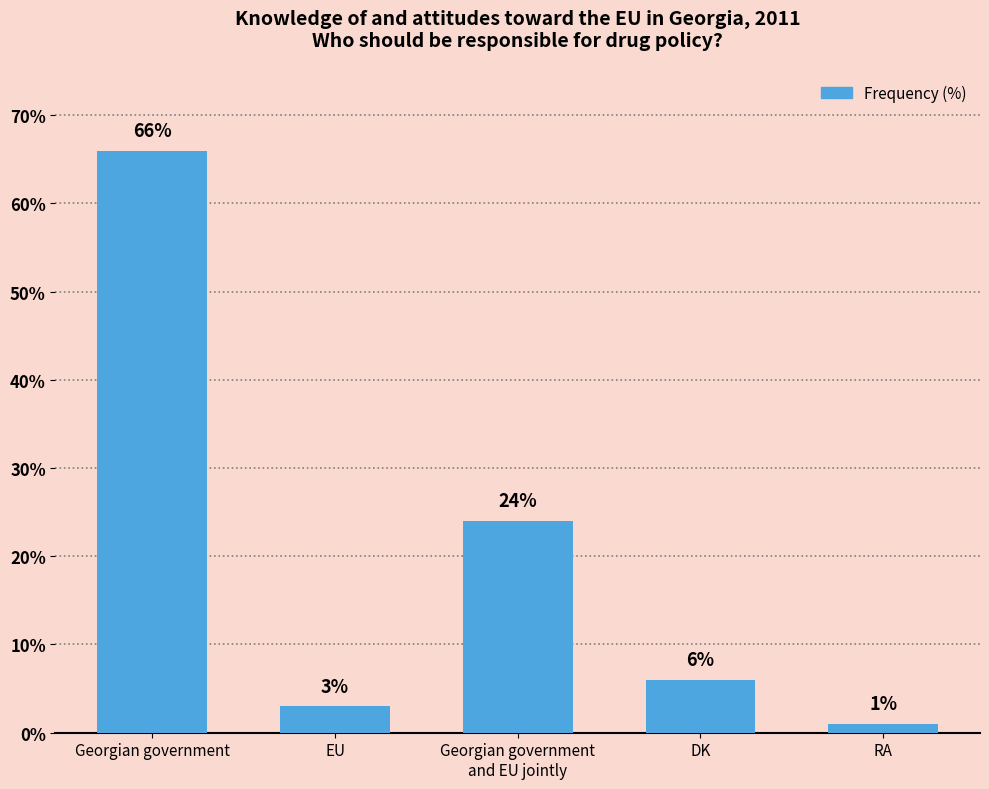

Does the chart contain any negative values?

No